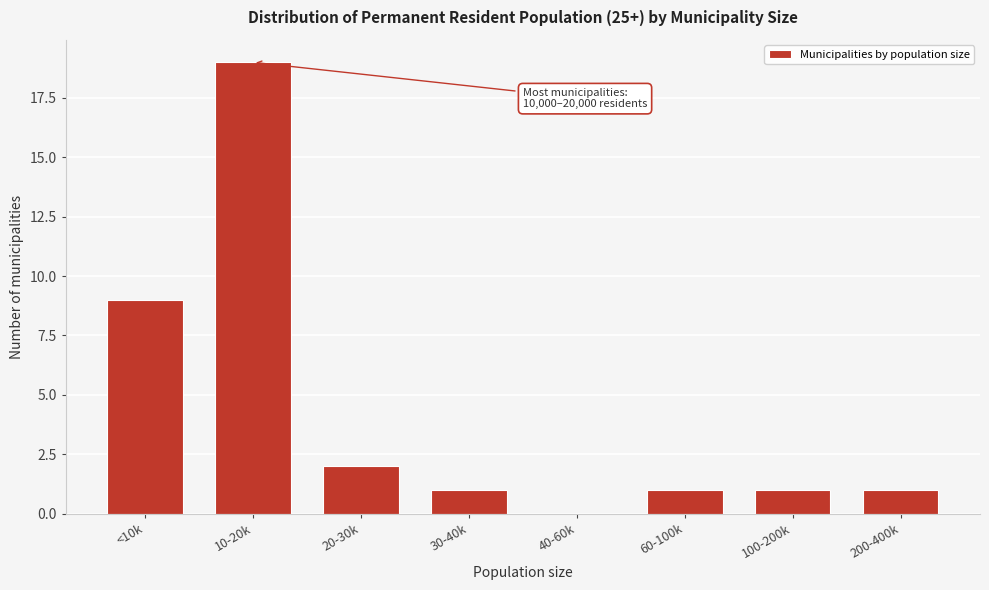

Reading left to right, transcribe all the data shown in this chart.

<10k=9	10-20k=19	20-30k=2	30-40k=1	40-60k=0	60-100k=1	100-200k=1	200-400k=1